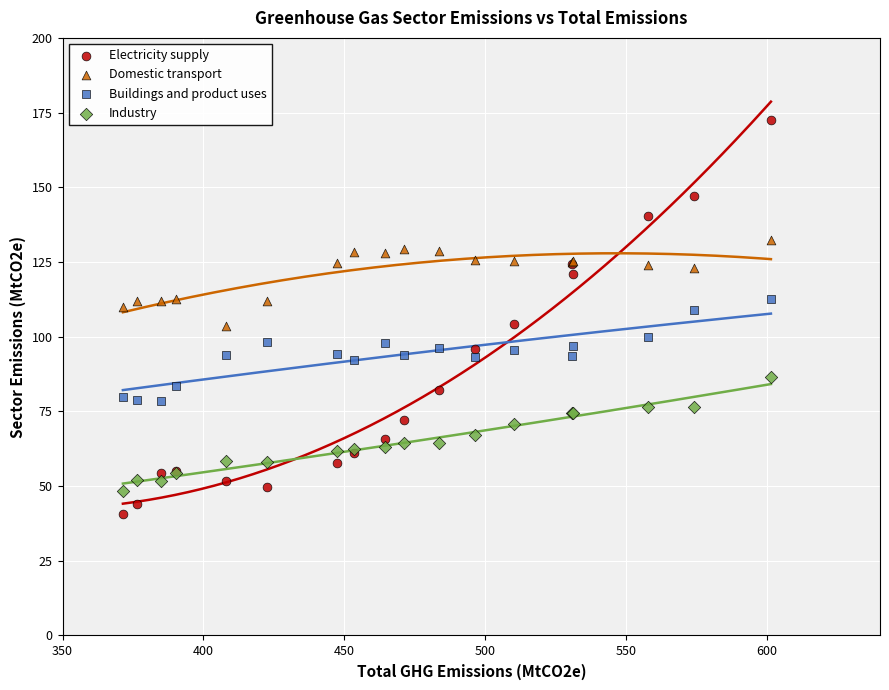

Which series reaches the maximum Y coordinate?

Electricity supply